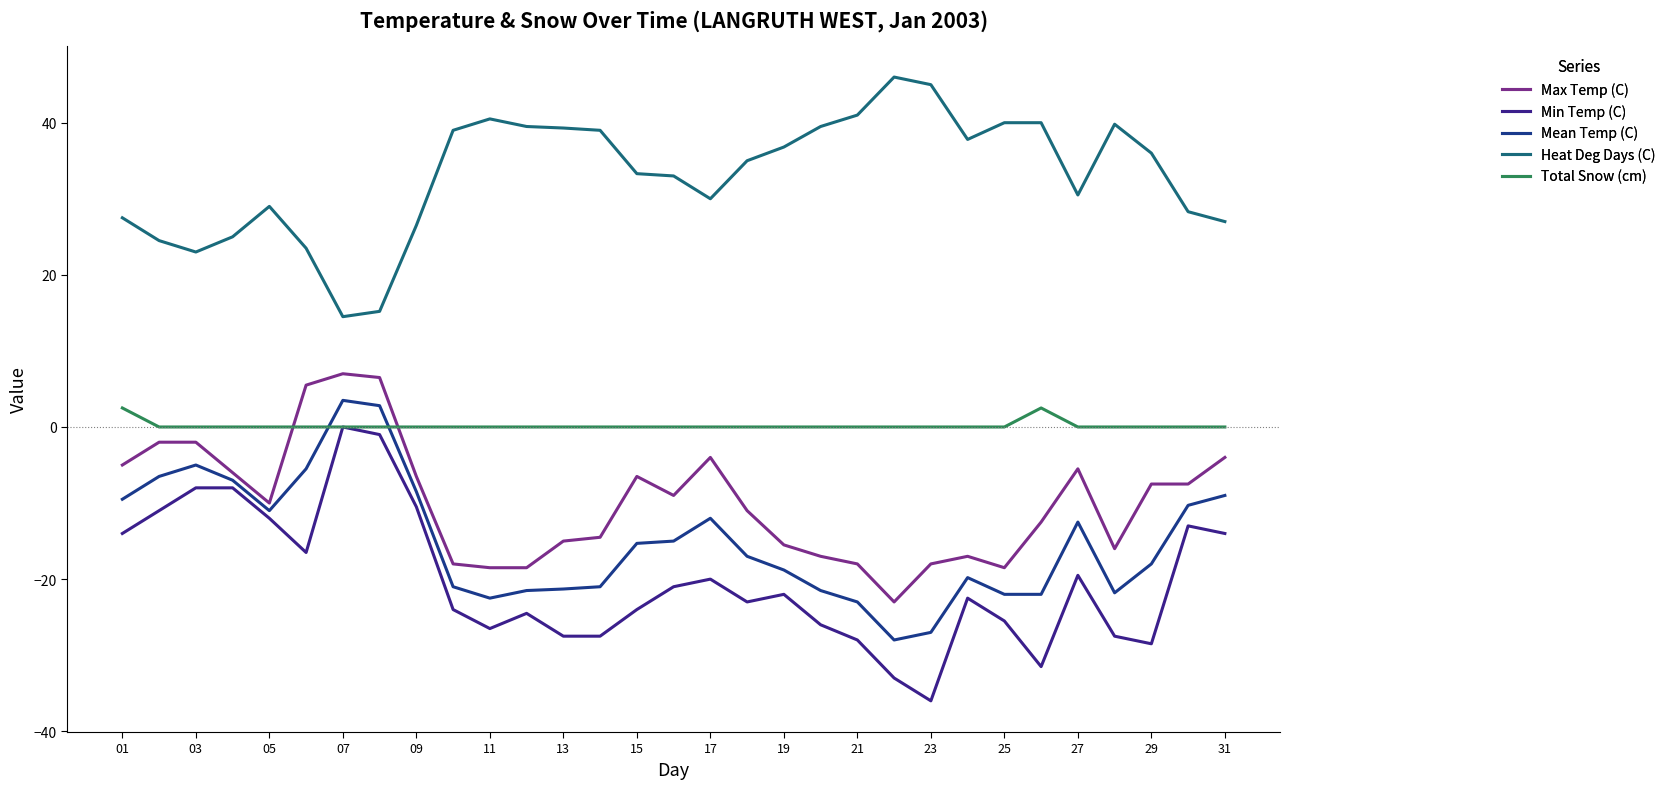

What are all the series names shown in the legend?

Max Temp (C), Min Temp (C), Mean Temp (C), Heat Deg Days (C), Total Snow (cm)